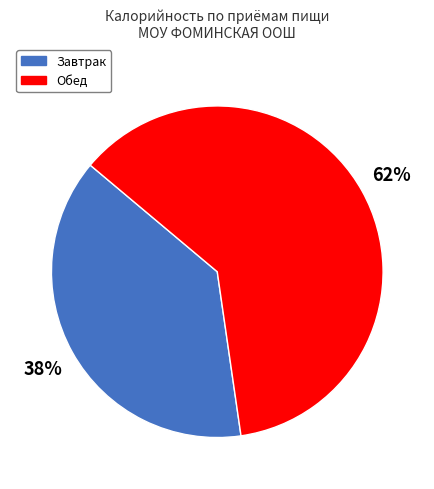

What percentage is the Завтрак slice, to the nearest percent?

38%